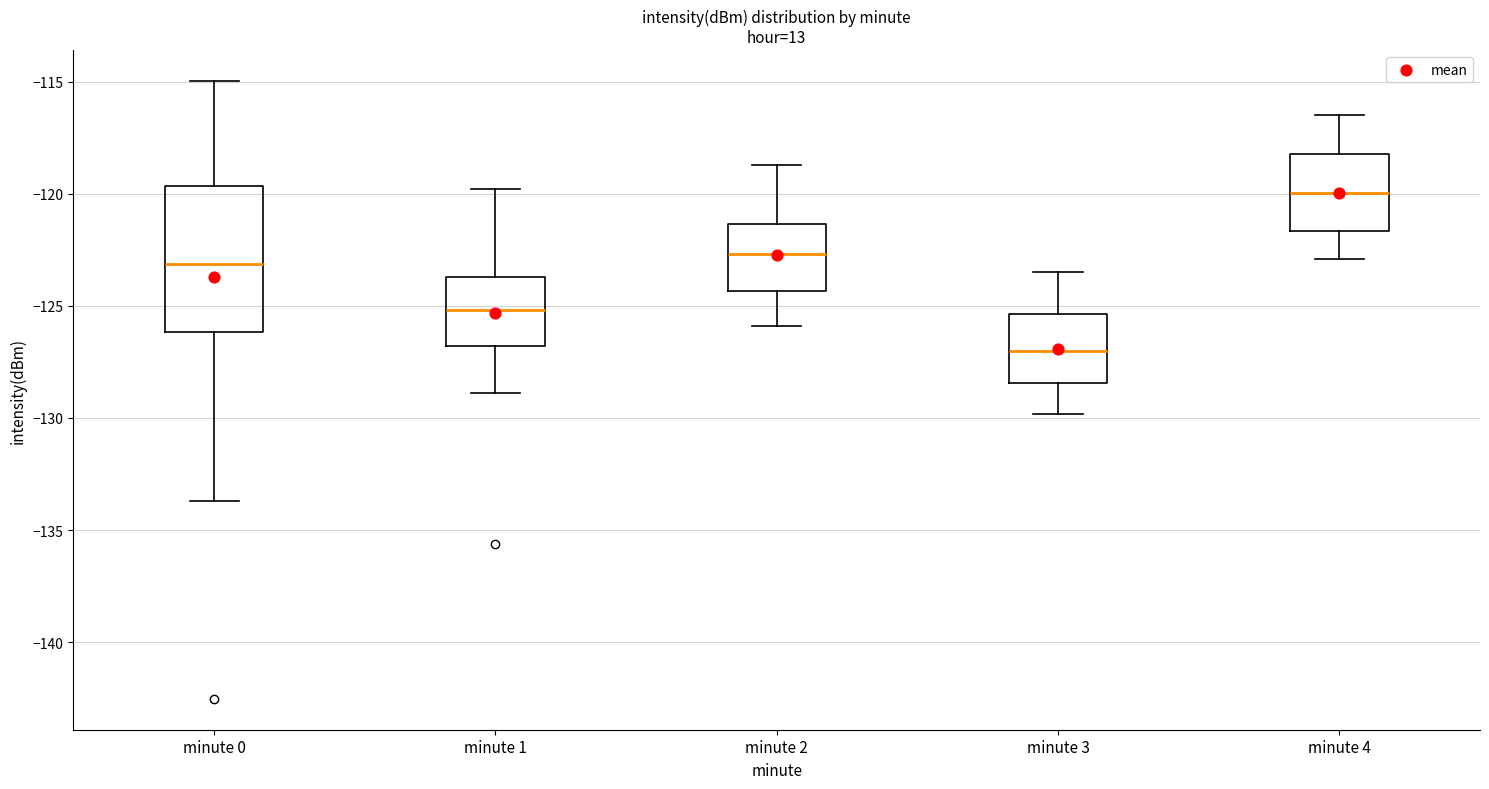

Comparing the boxes themselves (not the whiskers), which one is the tallest?

minute 0